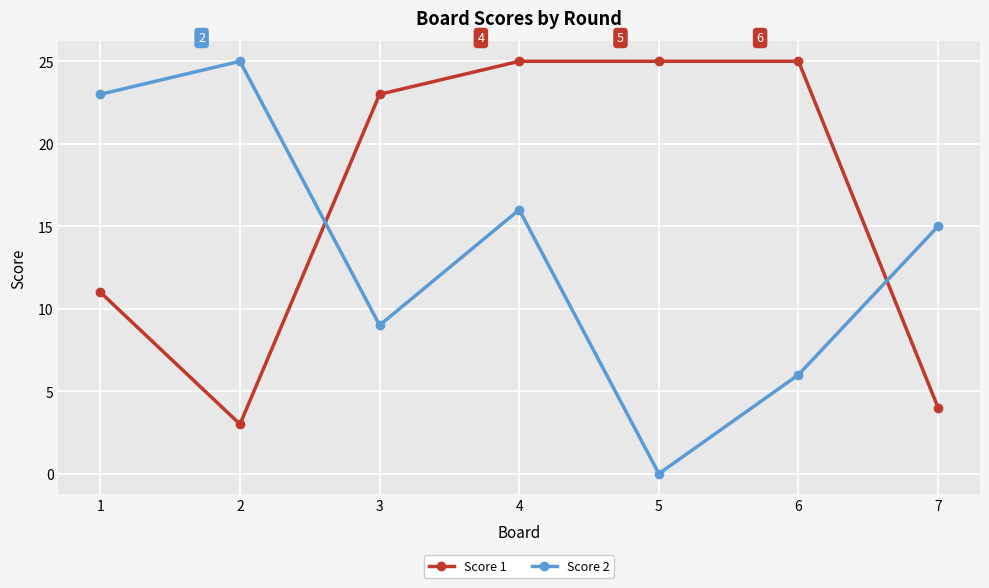

What is the difference between the Score 1 values at 3 and 4?

2